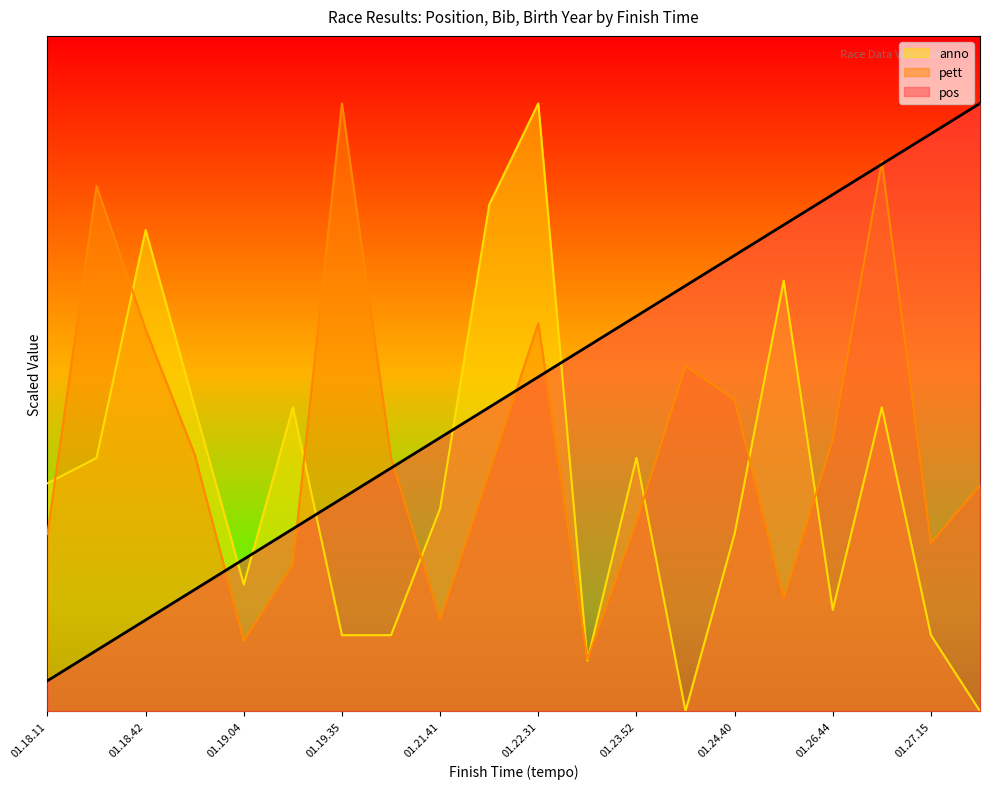

Reading left to right, transcribe all the data shown in this chart.

pos: 01.18.11=90.0	01.18.17=180.0	01.18.42=270.0	01.19.01=360.0	01.19.04=450.0	01.19.11=540.0	01.19.35=630.0	01.21.05=720.0	01.21.41=810.0	01.21.56=900.0	01.22.31=990.0	01.23.22=1080.0	01.23.52=1170.0	01.24.10=1260.0	01.24.40=1350.0	01.26.33=1440.0	01.26.44=1530.0	01.26.54=1620.0	01.27.15=1710.0	01.28.26=1800.0
pett: 01.18.11=524.6	01.18.17=1555.8	01.18.42=1130.7	01.19.01=759.8	01.19.04=208.0	01.19.11=434.2	01.19.35=1800.0	01.21.05=750.8	01.21.41=271.4	01.21.56=705.5	01.22.31=1148.7	01.23.22=153.8	01.23.52=560.8	01.24.10=1022.1	01.24.40=922.6	01.26.33=334.7	01.26.44=805.0	01.26.54=1628.1	01.27.15=497.5	01.28.26=669.3
anno: 01.18.11=675.0	01.18.17=750.0	01.18.42=1425.0	01.19.01=900.0	01.19.04=375.0	01.19.11=900.0	01.19.35=225.0	01.21.05=225.0	01.21.41=600.0	01.21.56=1500.0	01.22.31=1800.0	01.23.22=150.0	01.23.52=750.0	01.24.10=0.0	01.24.40=525.0	01.26.33=1275.0	01.26.44=300.0	01.26.54=900.0	01.27.15=225.0	01.28.26=0.0